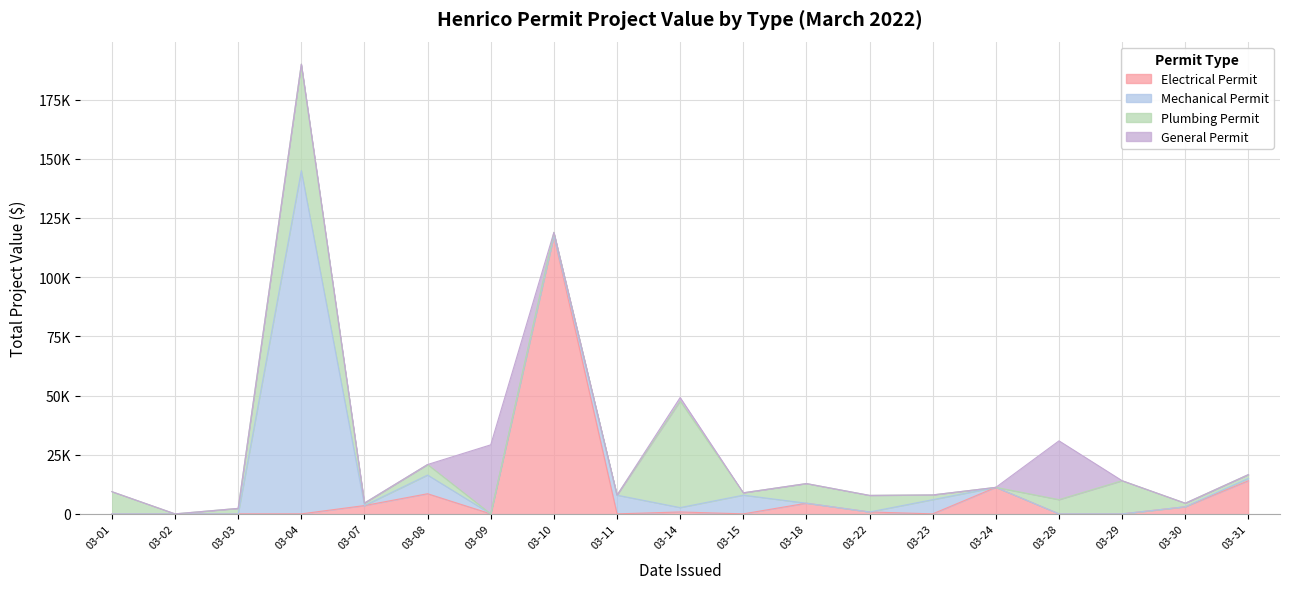

What is the value of the Plumbing Permit point at the 16th from the left?

6000